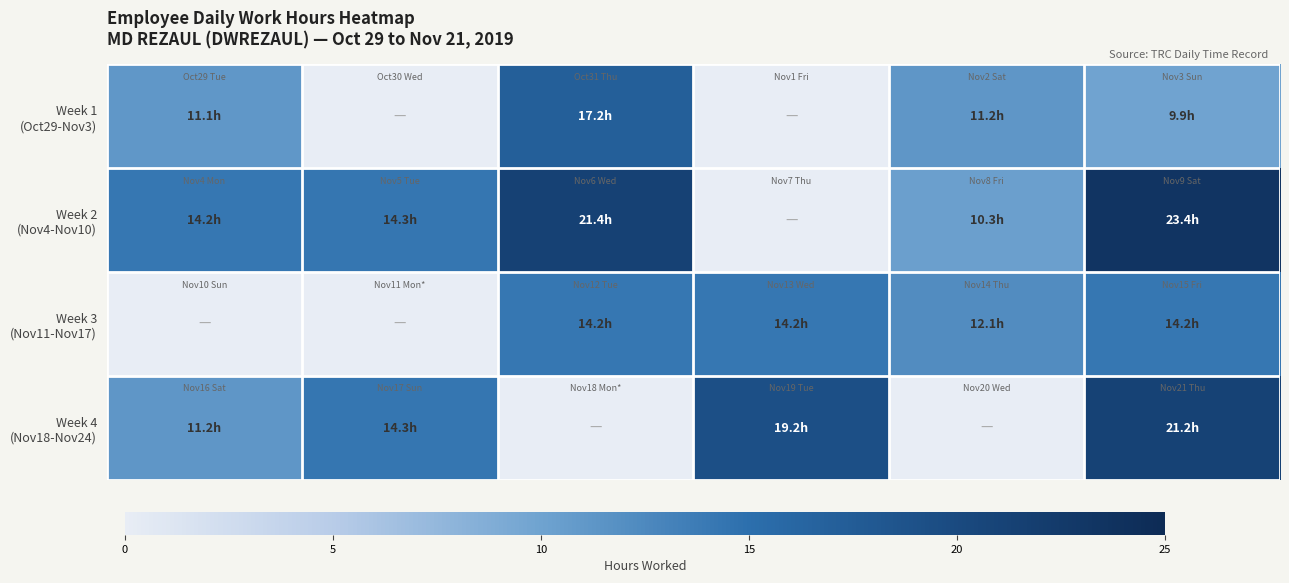

At how many categories does at least one series exceed 22?

1